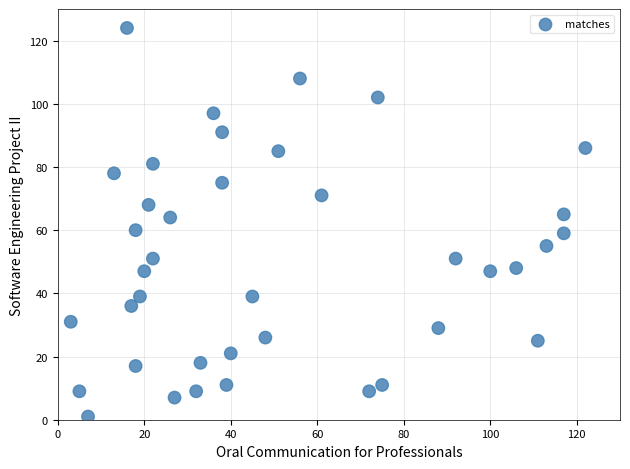

What is the range of X values (max minus min)?

119